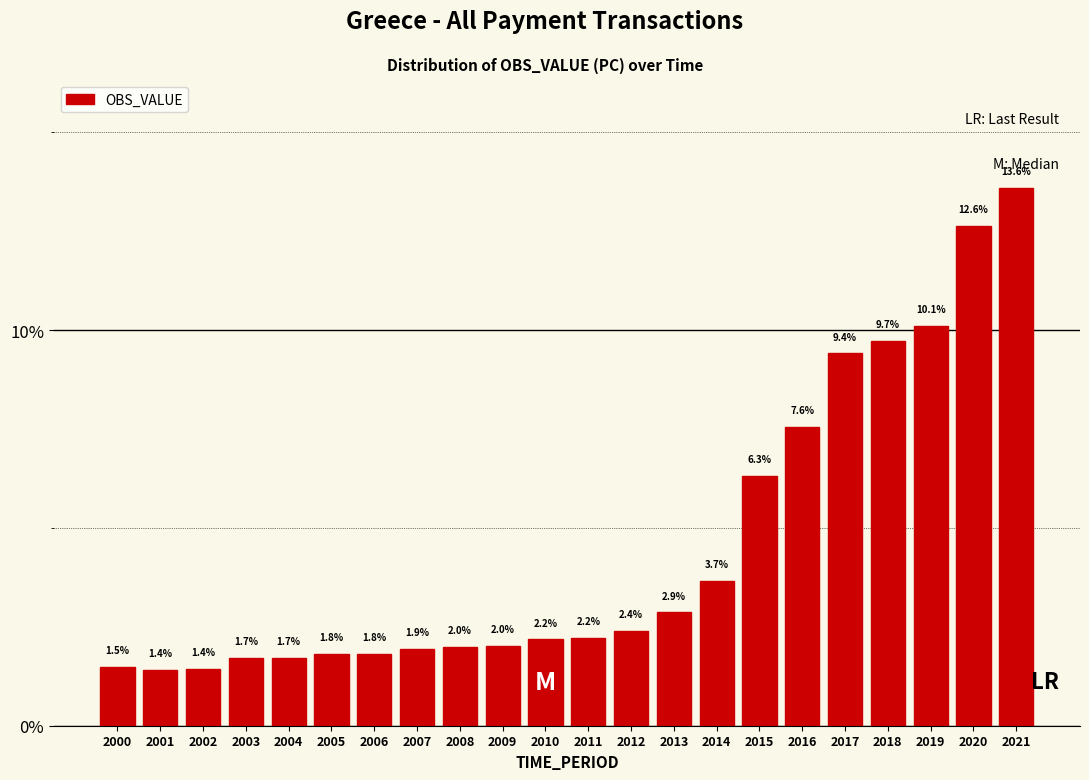

Reading left to right, extract all data points from this chart.

1.5	1.4	1.4	1.7	1.7	1.8	1.8	1.9	2.0	2.0	2.2	2.2	2.4	2.9	3.7	6.3	7.6	9.4	9.7	10.1	12.6	13.6